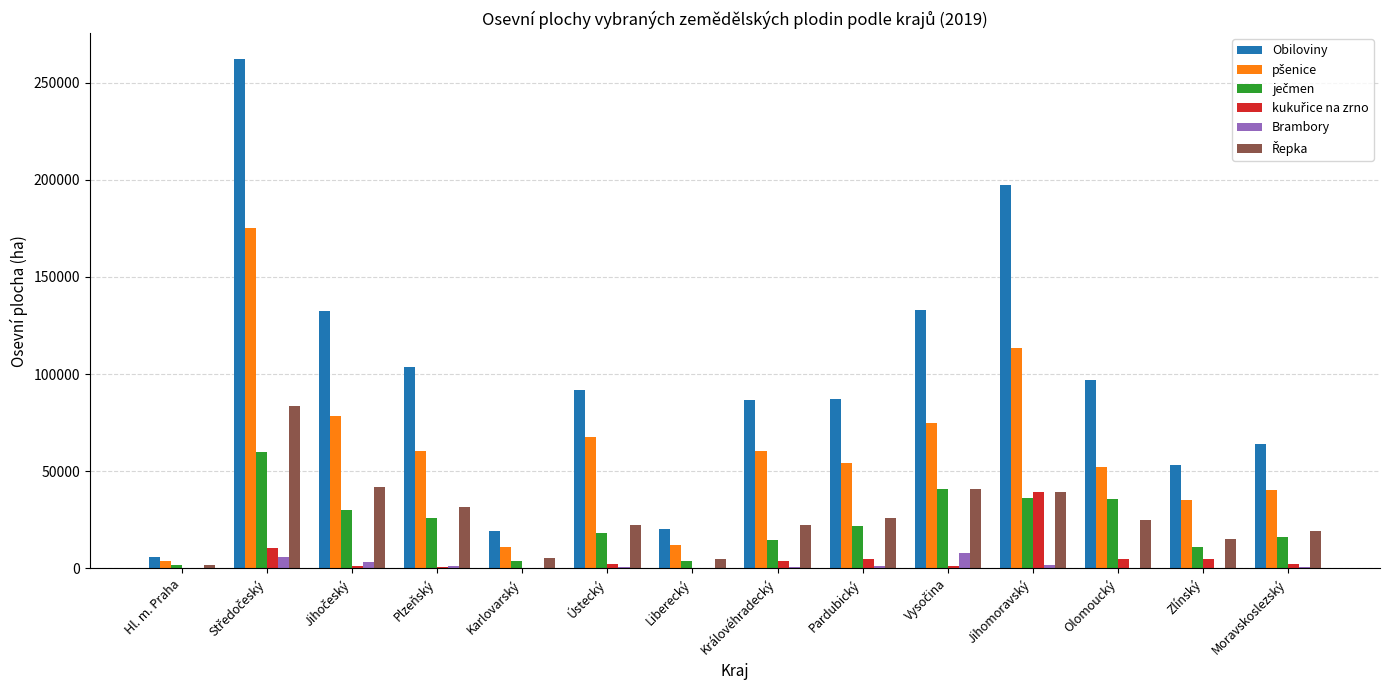

Which series has the largest total across all categories?

Obiloviny